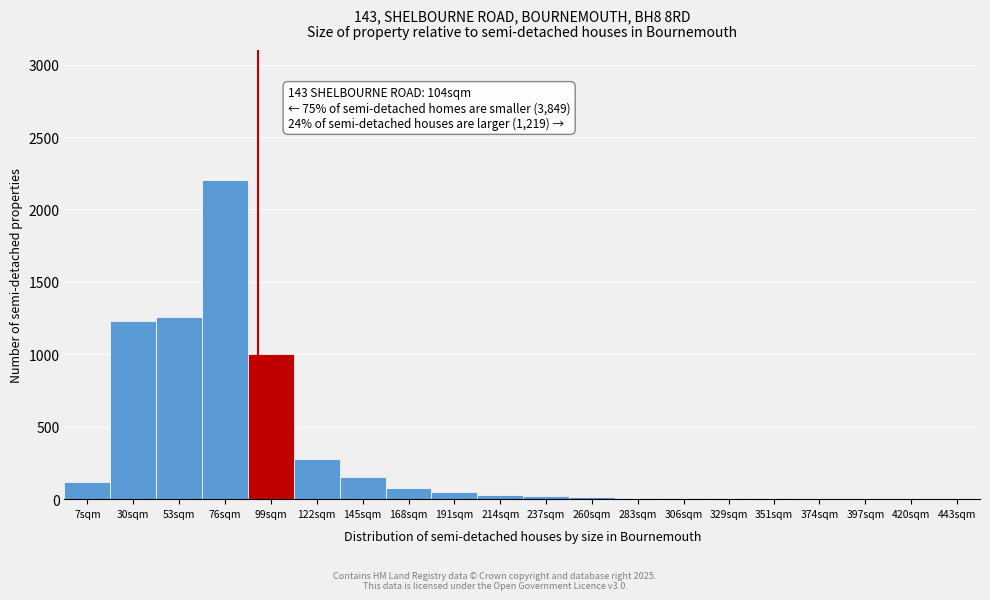

What is the sum of all values?

6474